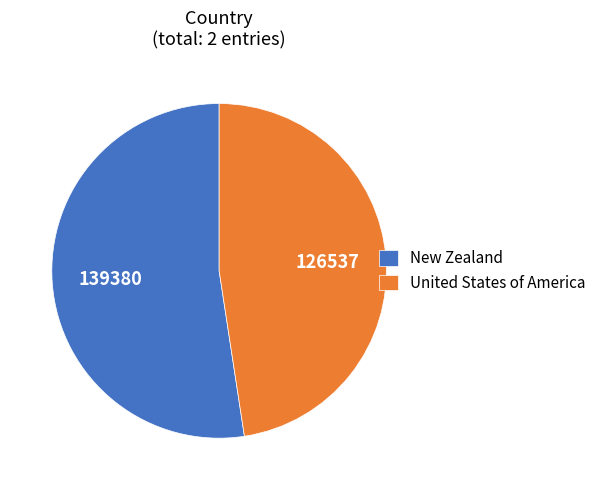

Is it true that United States of America is 62% of the pie?

False